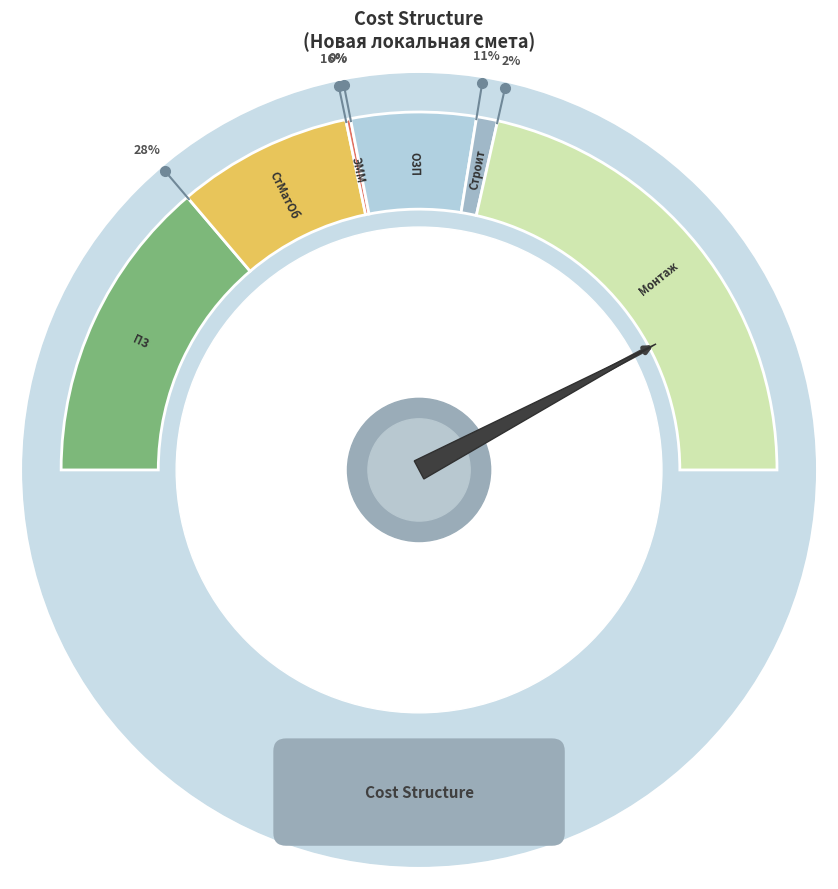

To the nearest percent, what portion does Монтаж represent?

43%